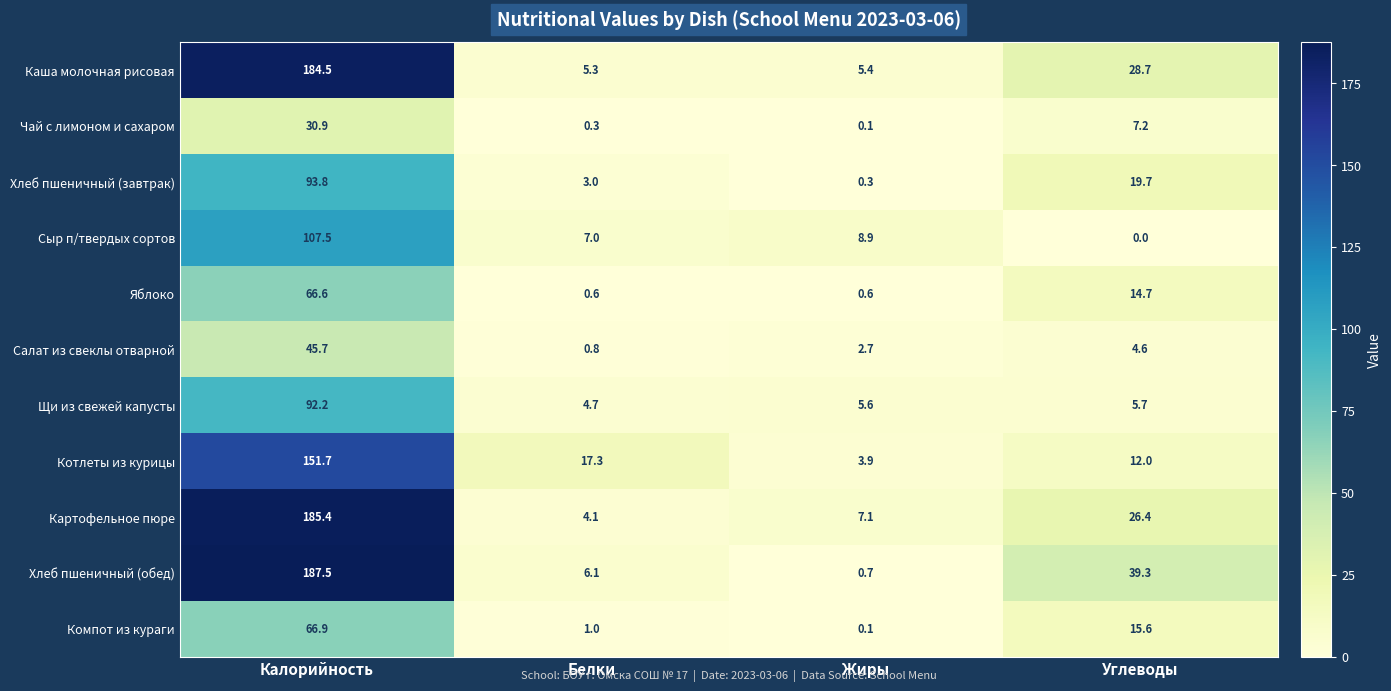

What is the sum of the Котлеты из курицы values at Жиры and Калорийность?

155.6